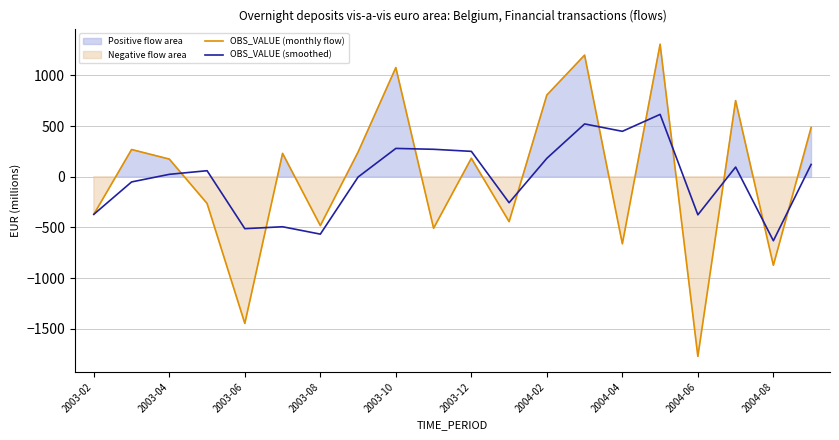

True or false: OBS_VALUE (smoothed) has a value of 395.2 at 2004-06.

False